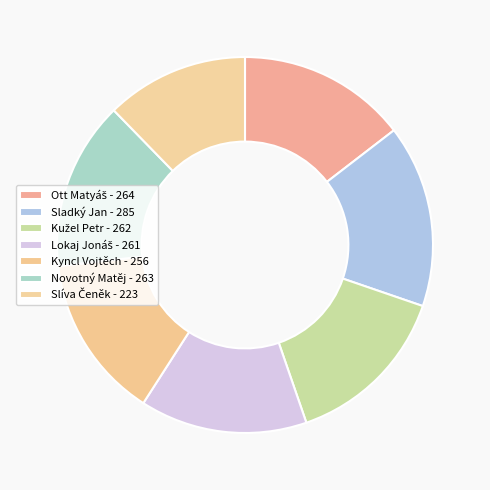

Count the number of slices in the pie.

7